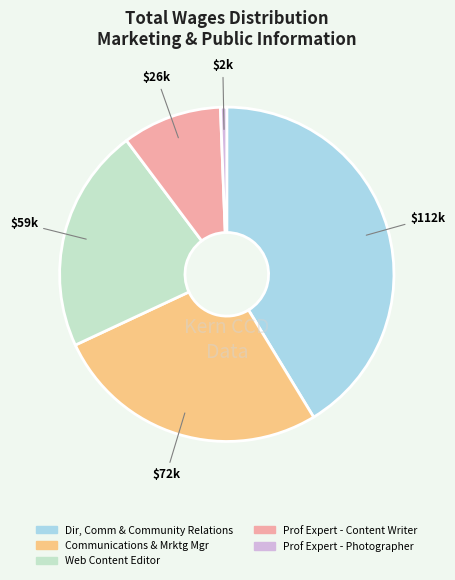

Is it true that Prof Expert - Photographer is 1% of the pie?

True